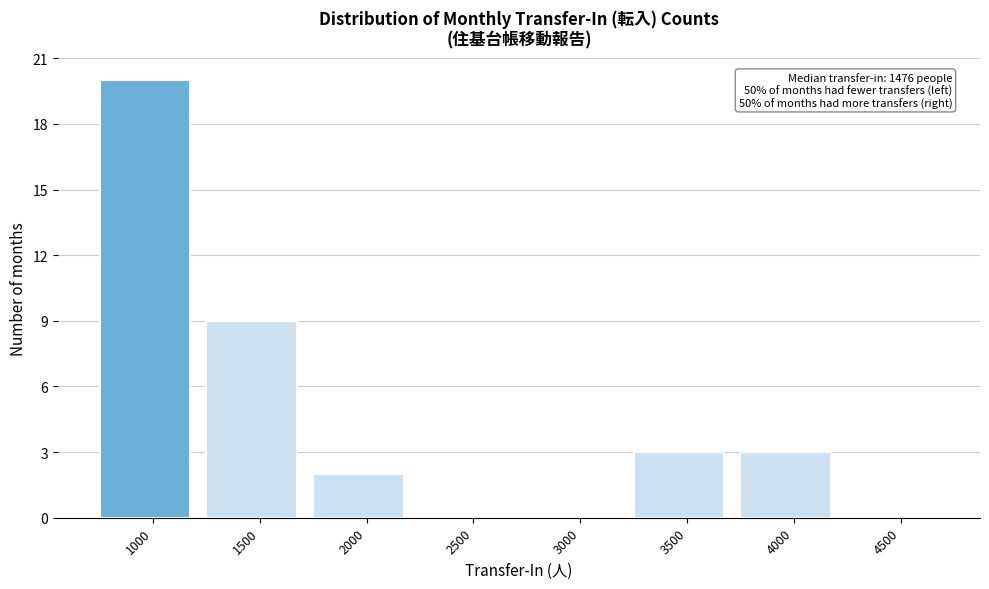

Reading right to left, what are all the values shown in this chart?

4500=0	4000=3	3500=3	3000=0	2500=0	2000=2	1500=9	1000=20